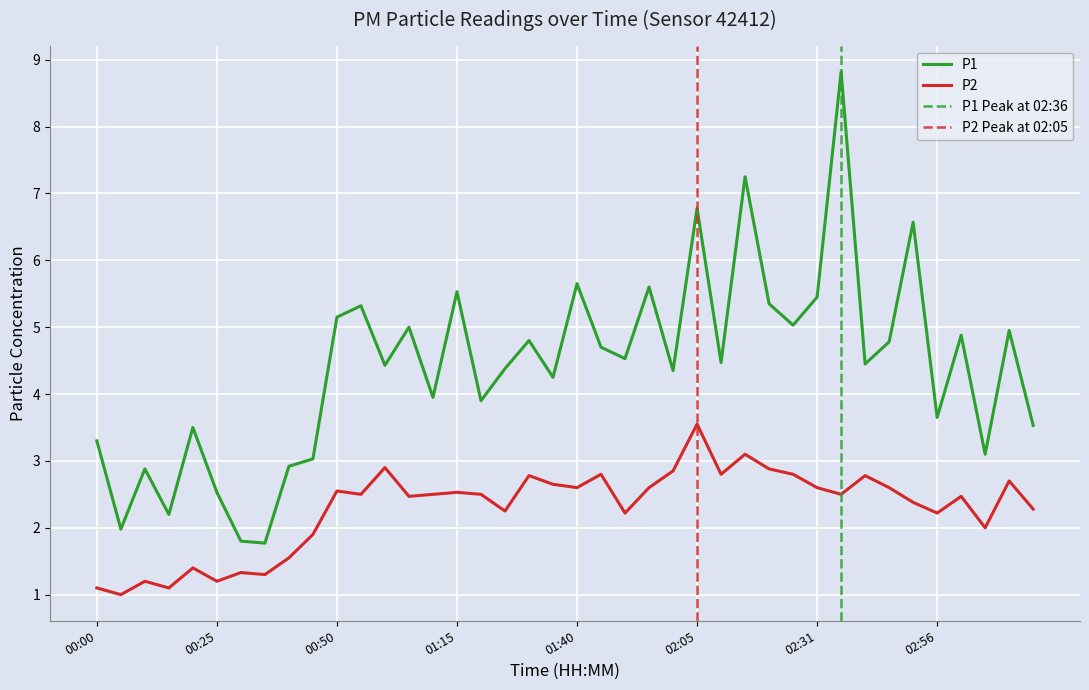

At which label is P2 closest to 2?

03:06